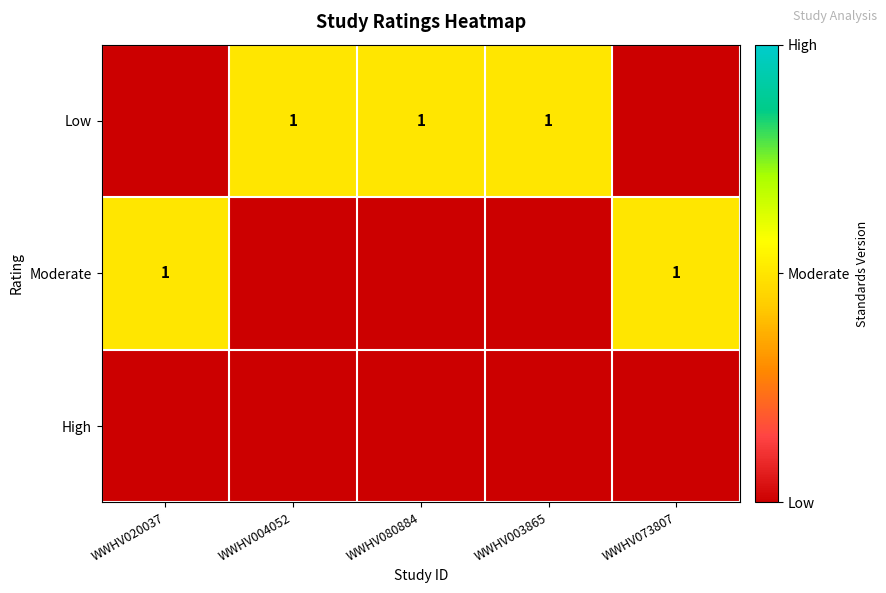

True or false: Moderate has a value of 1 at WWHV020037.

True